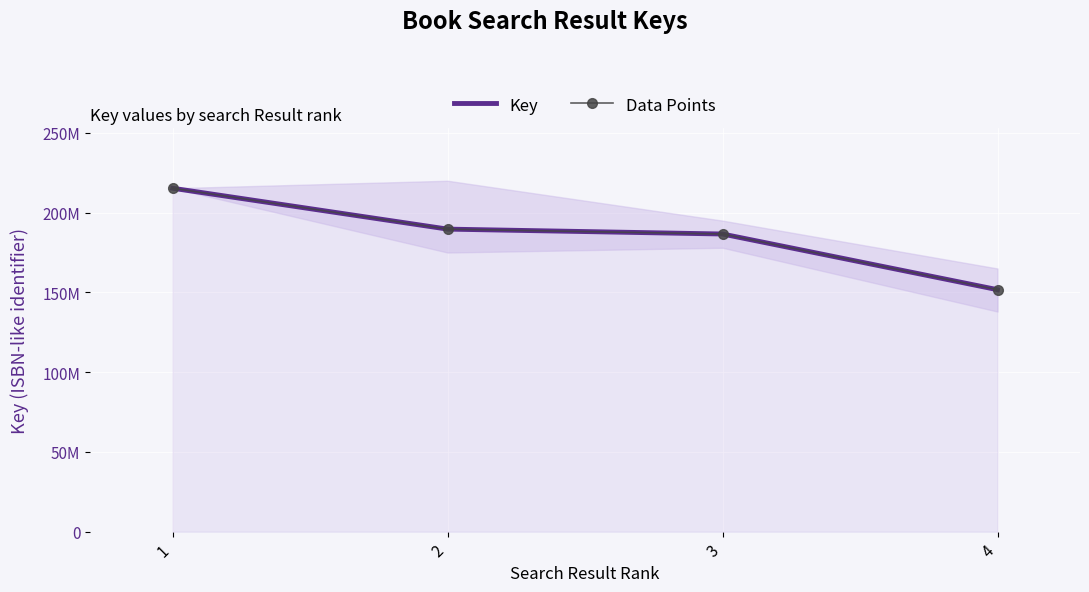

True or false: Key and Data Points intersect in this chart.

False